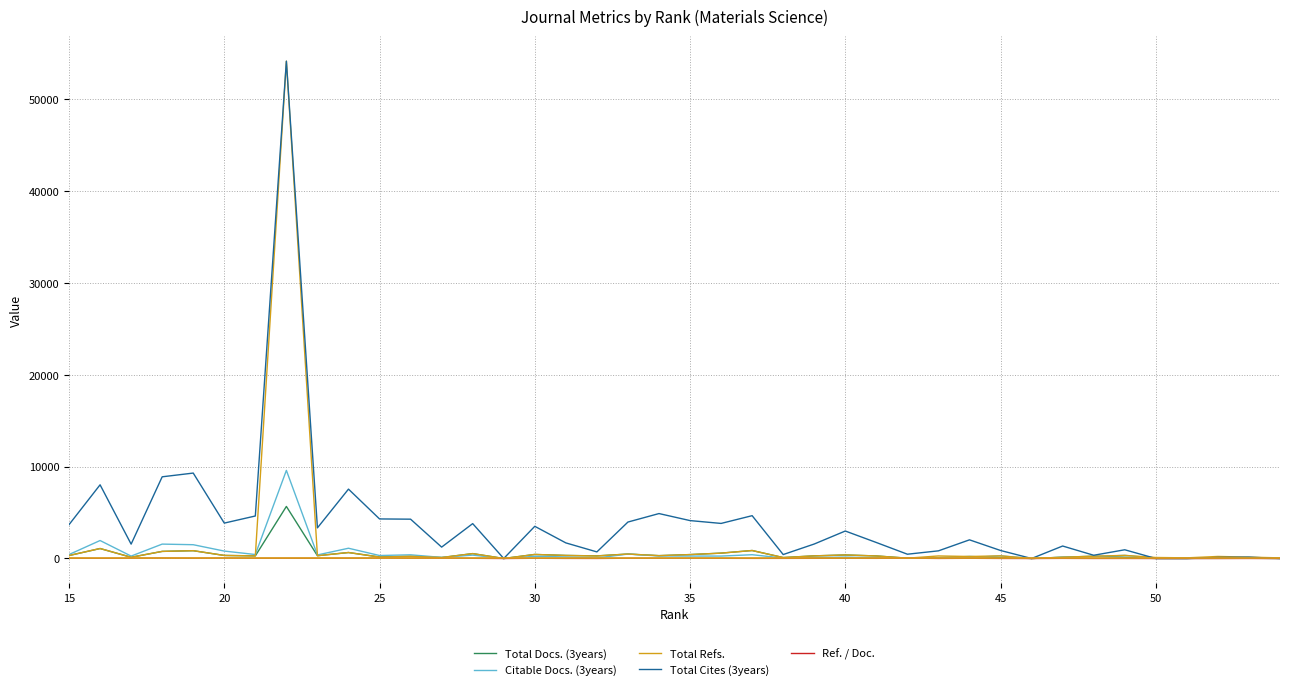

Which series has the widest spread of values?

Total Refs.